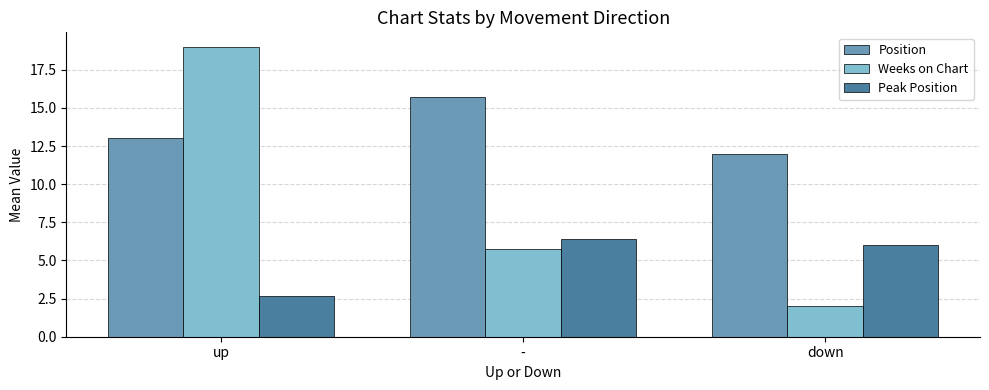

Reading right to left, what are all the values shown in this chart?

Position: 12.0	15.7	13.0
Weeks on Chart: 2.0	5.7	19.0
Peak Position: 6.0	6.4	2.7